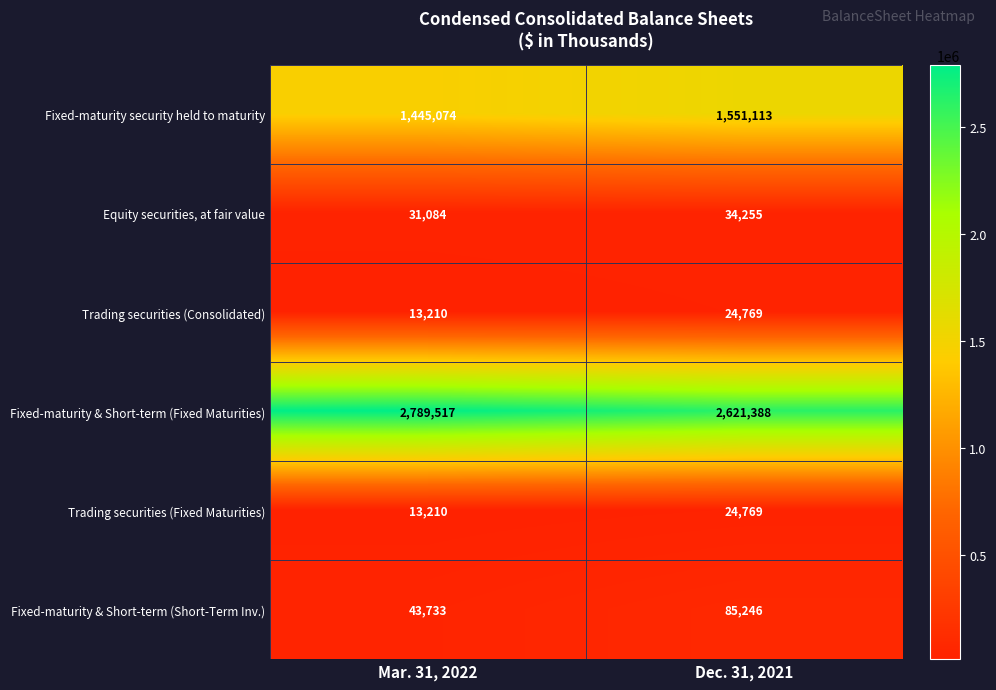

What is the average value of the Fixed-maturity & Short-term (Short-Term Inv.) series?

64490